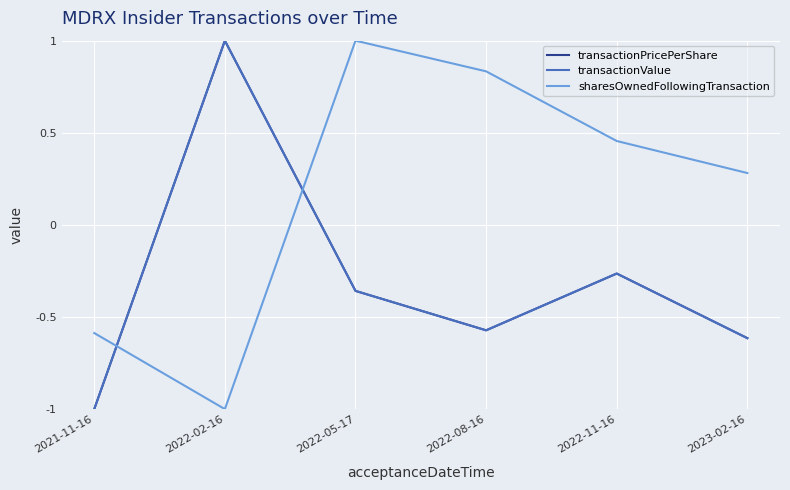

How many categories are shown in the chart?

6